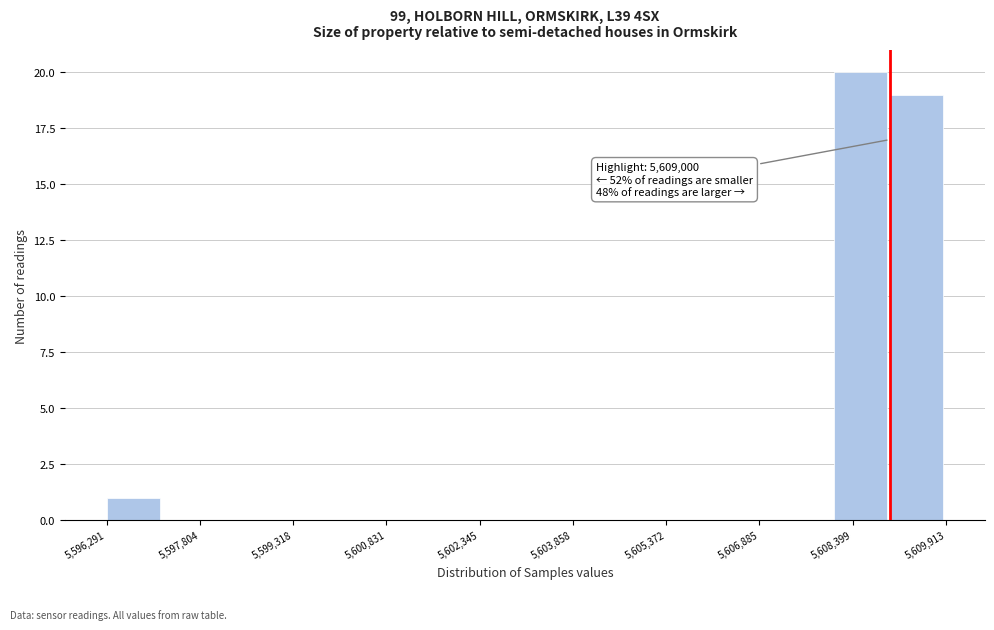

Which range on the x-axis has the tallest bar?

5608000 to 5609000